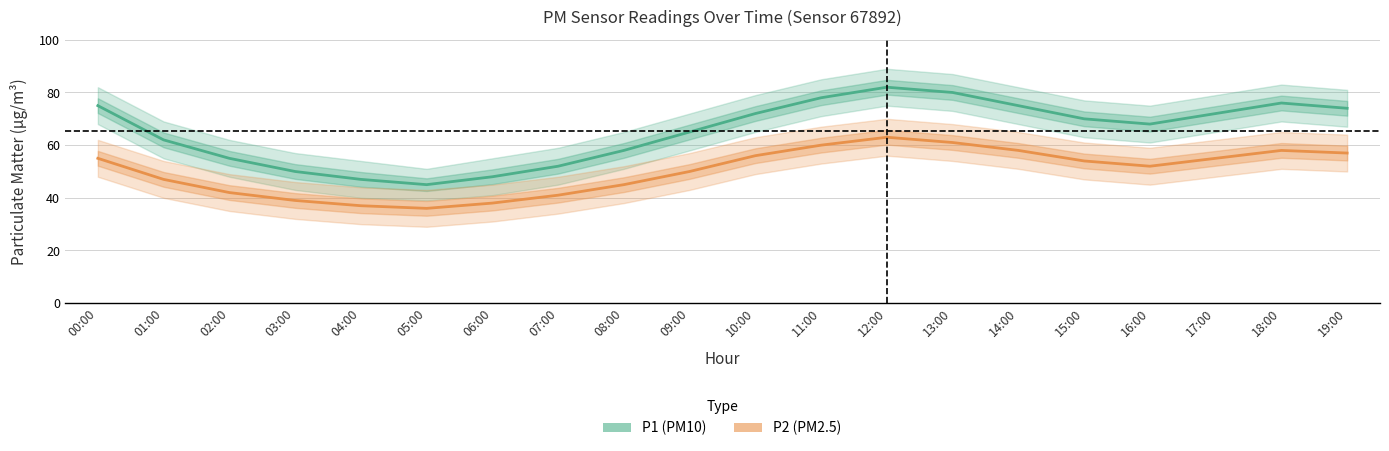

How many interior local peaks does the P1 (PM10) series have?

2